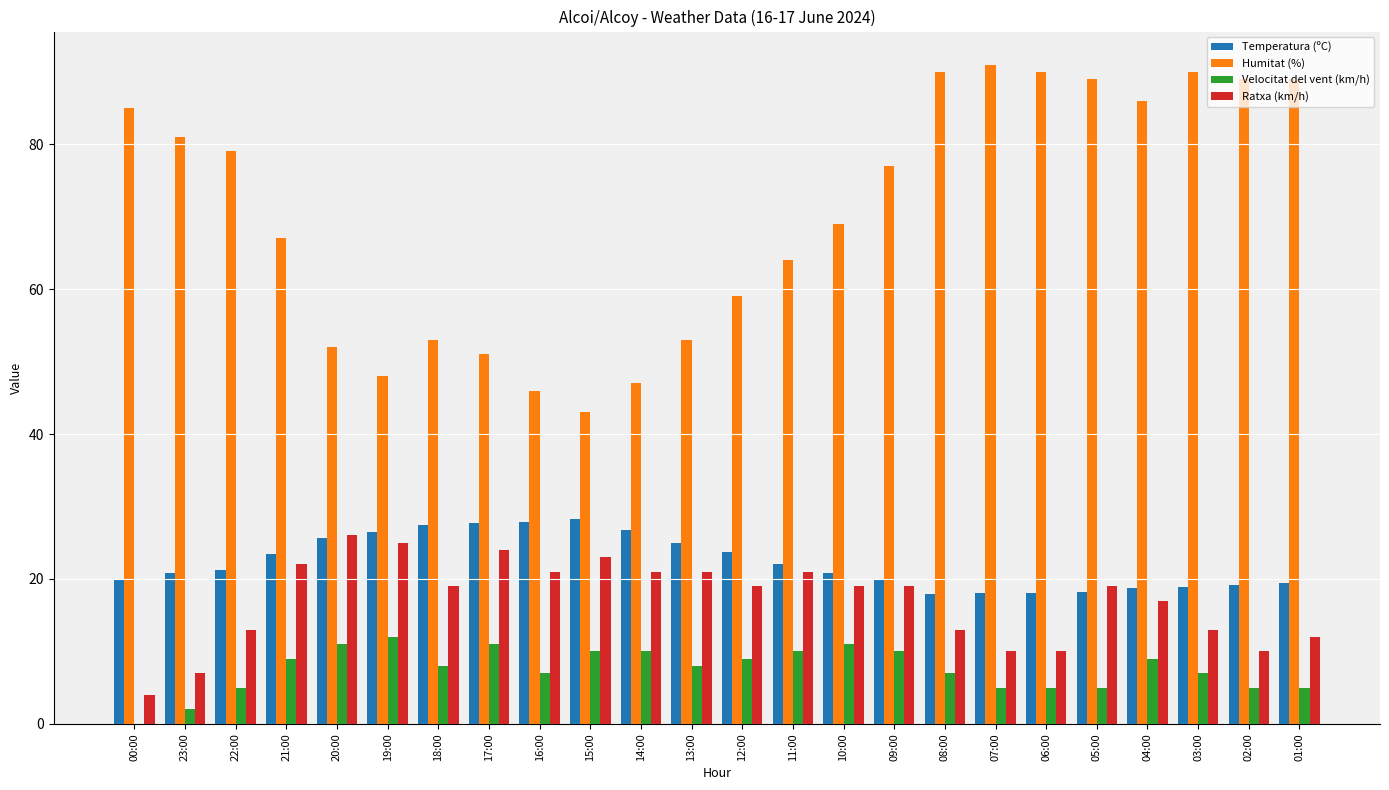

What is the maximum value shown in the chart?

91.0